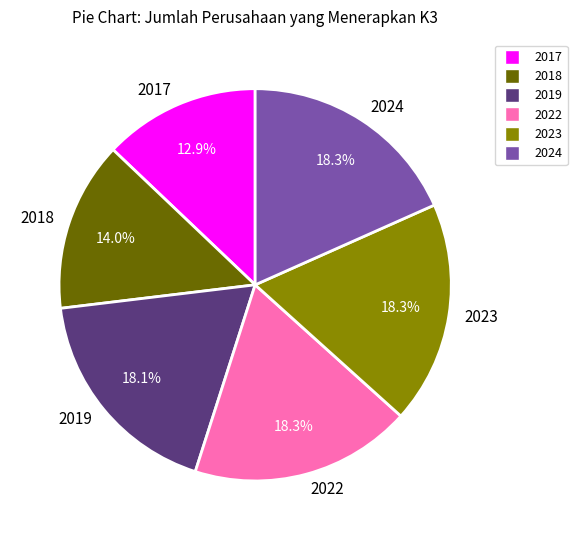

To the nearest percent, what is the combined percentage of 2017 and 2019?

31%